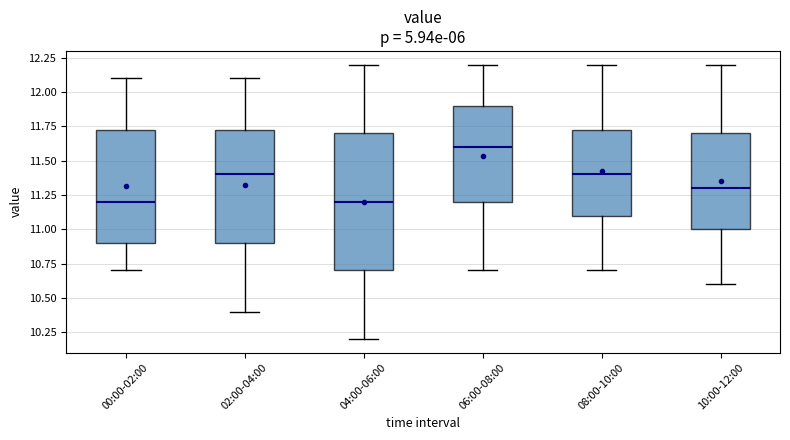

Where is the upper edge of the box for 02:00-04:00 on the y-axis? The values are not printed on the chart, so give them approximately, as read against the axis.

11.75